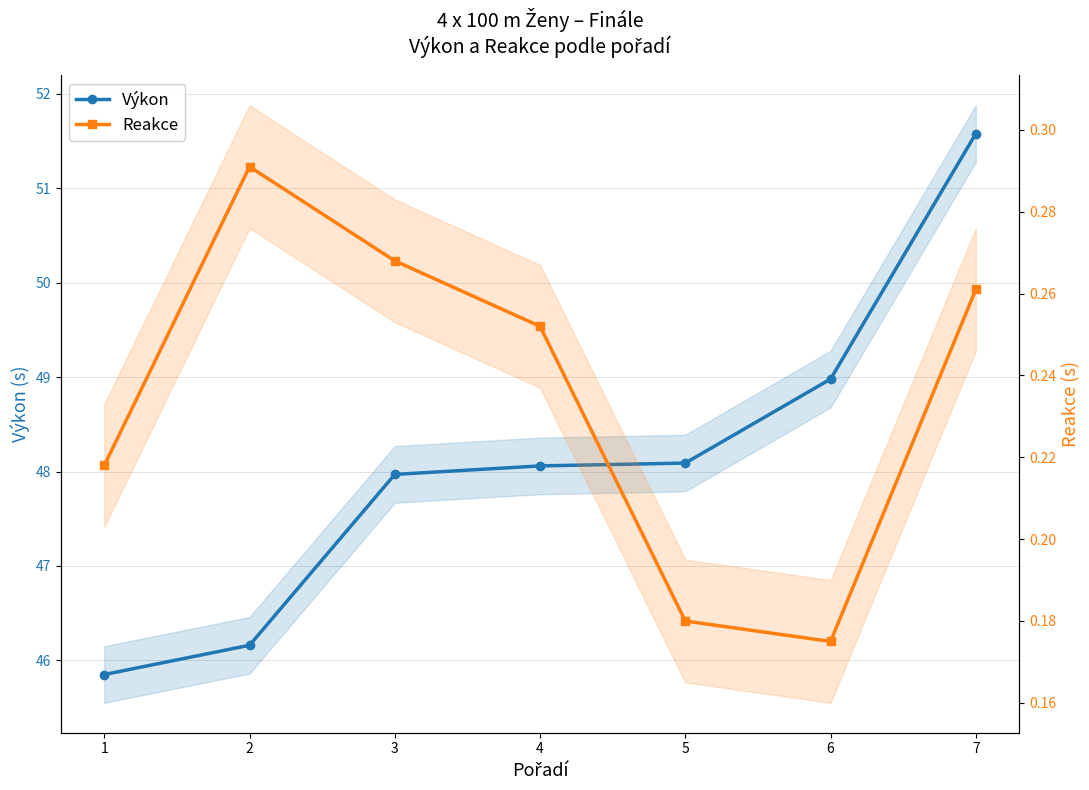

At which label does Výkon reach its minimum?

1